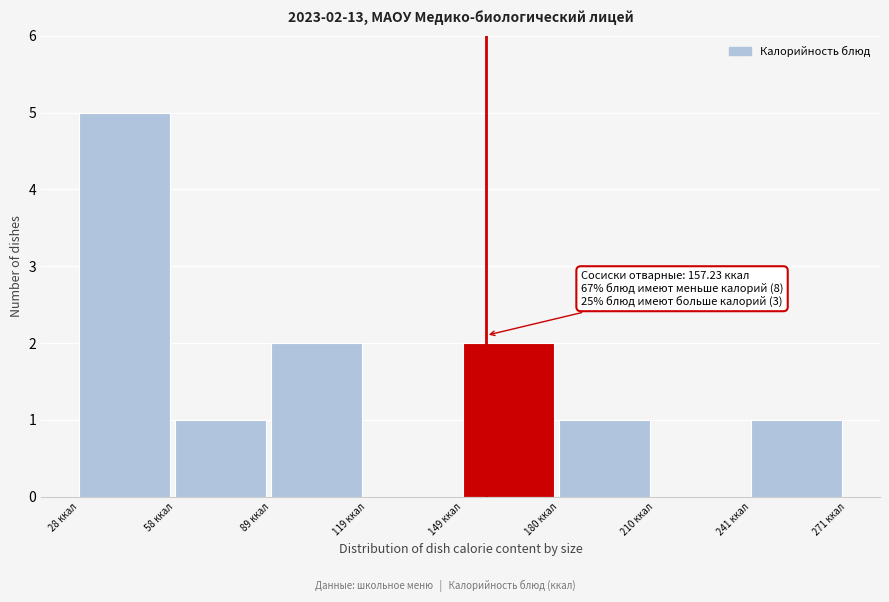

Which range on the x-axis has the tallest bar?

30 to 60